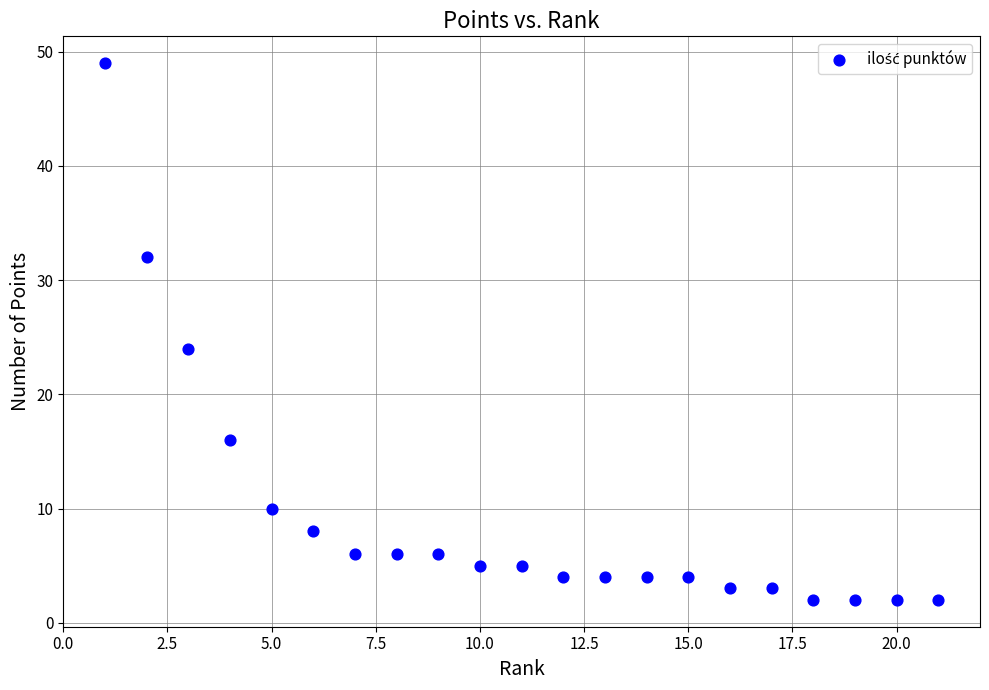

What Y value in the scatter plot is closest to 25?

24